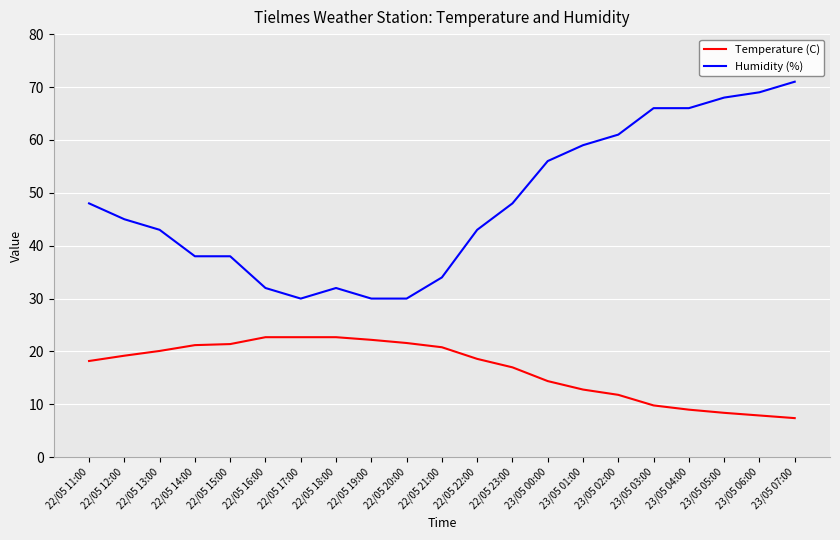

What is the difference between the Humidity (%) values at 23/05 01:00 and 23/05 00:00?

3.0